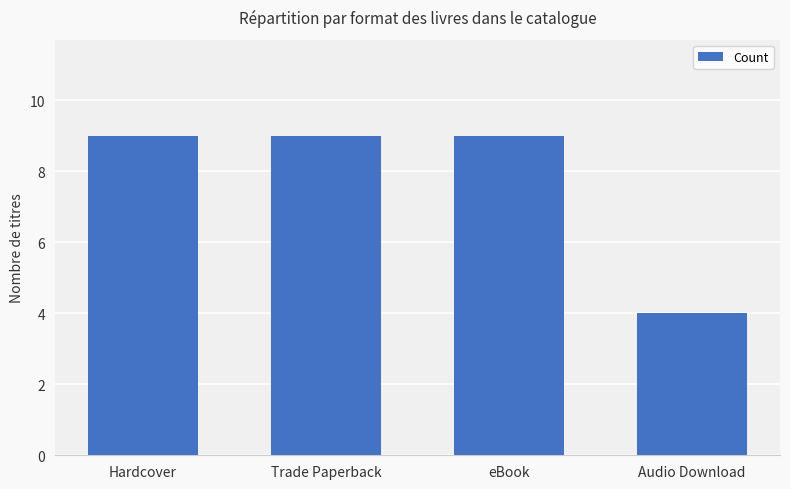

What is the value of the 1st bar from the left?

9